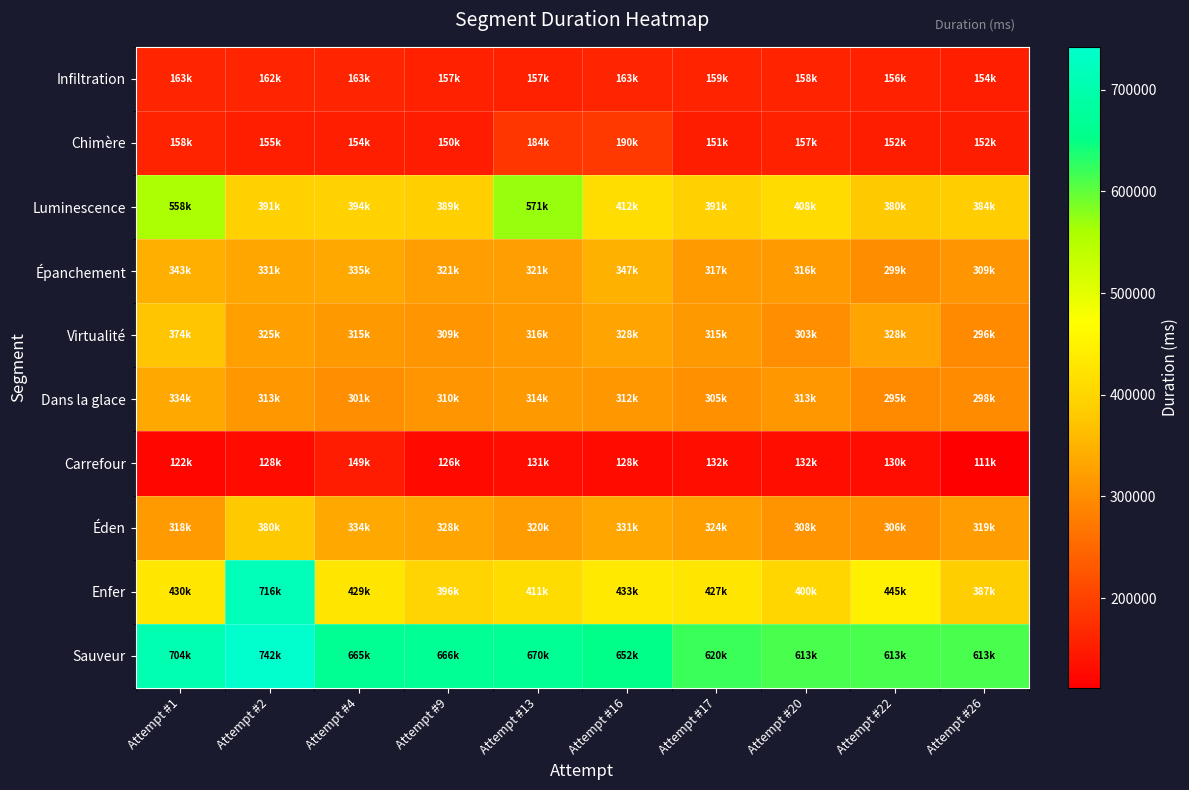

Reading left to right, what are all the values shown in this chart?

Infiltration: Attempt #1=163350	Attempt #2=162159	Attempt #4=163233	Attempt #9=157338	Attempt #13=157817	Attempt #16=163285	Attempt #17=159486	Attempt #20=158891	Attempt #22=156434	Attempt #26=154375
Chimère: Attempt #1=158922	Attempt #2=155241	Attempt #4=154594	Attempt #9=150473	Attempt #13=184928	Attempt #16=190145	Attempt #17=151659	Attempt #20=157395	Attempt #22=152077	Attempt #26=152847
Luminescence: Attempt #1=558312	Attempt #2=391202	Attempt #4=394397	Attempt #9=389155	Attempt #13=571868	Attempt #16=412655	Attempt #17=391056	Attempt #20=408359	Attempt #22=380018	Attempt #26=384521
Épanchement: Attempt #1=343659	Attempt #2=331871	Attempt #4=335140	Attempt #9=321680	Attempt #13=321911	Attempt #16=347311	Attempt #17=317040	Attempt #20=316937	Attempt #22=299933	Attempt #26=309298
Virtualité: Attempt #1=374512	Attempt #2=325916	Attempt #4=315868	Attempt #9=309266	Attempt #13=316773	Attempt #16=328890	Attempt #17=315223	Attempt #20=303488	Attempt #22=328964	Attempt #26=296013
Dans la glace: Attempt #1=334155	Attempt #2=313186	Attempt #4=301653	Attempt #9=310136	Attempt #13=314405	Attempt #16=312751	Attempt #17=305698	Attempt #20=313050	Attempt #22=295009	Attempt #26=298503
Carrefour: Attempt #1=122319	Attempt #2=128818	Attempt #4=149763	Attempt #9=126565	Attempt #13=131217	Attempt #16=128550	Attempt #17=132009	Attempt #20=132818	Attempt #22=130166	Attempt #26=111836
Éden: Attempt #1=318100	Attempt #2=380095	Attempt #4=334679	Attempt #9=328721	Attempt #13=320916	Attempt #16=331170	Attempt #17=324409	Attempt #20=308566	Attempt #22=306121	Attempt #26=319247
Enfer: Attempt #1=430610	Attempt #2=716662	Attempt #4=429147	Attempt #9=396541	Attempt #13=411213	Attempt #16=433426	Attempt #17=427523	Attempt #20=400317	Attempt #22=445174	Attempt #26=387075
Sauveur: Attempt #1=704687	Attempt #2=742284	Attempt #4=665053	Attempt #9=666769	Attempt #13=670759	Attempt #16=652598	Attempt #17=620856	Attempt #20=613191	Attempt #22=613191	Attempt #26=613191